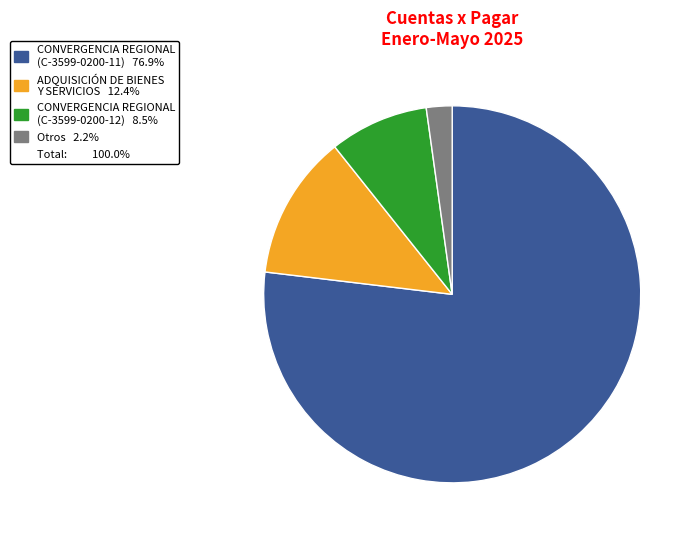

Is there a majority slice in this chart?

Yes